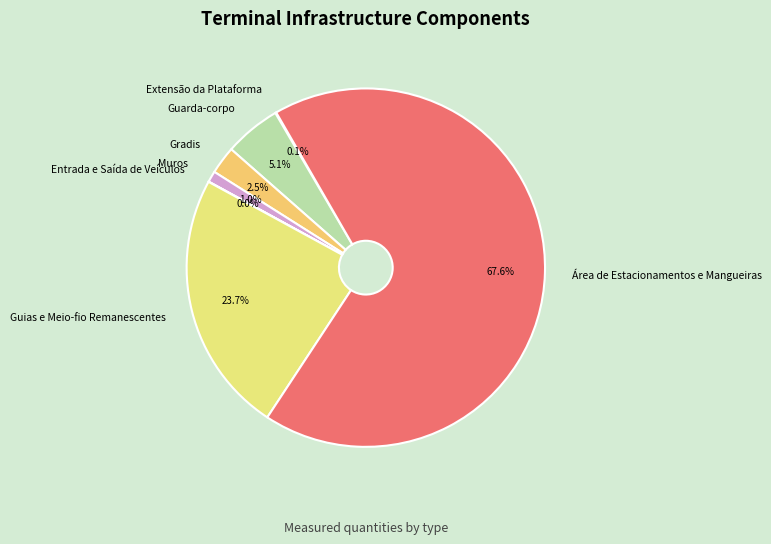

Between Guarda-corpo and Área de Estacionamentos e Mangueiras, which is larger?

Área de Estacionamentos e Mangueiras